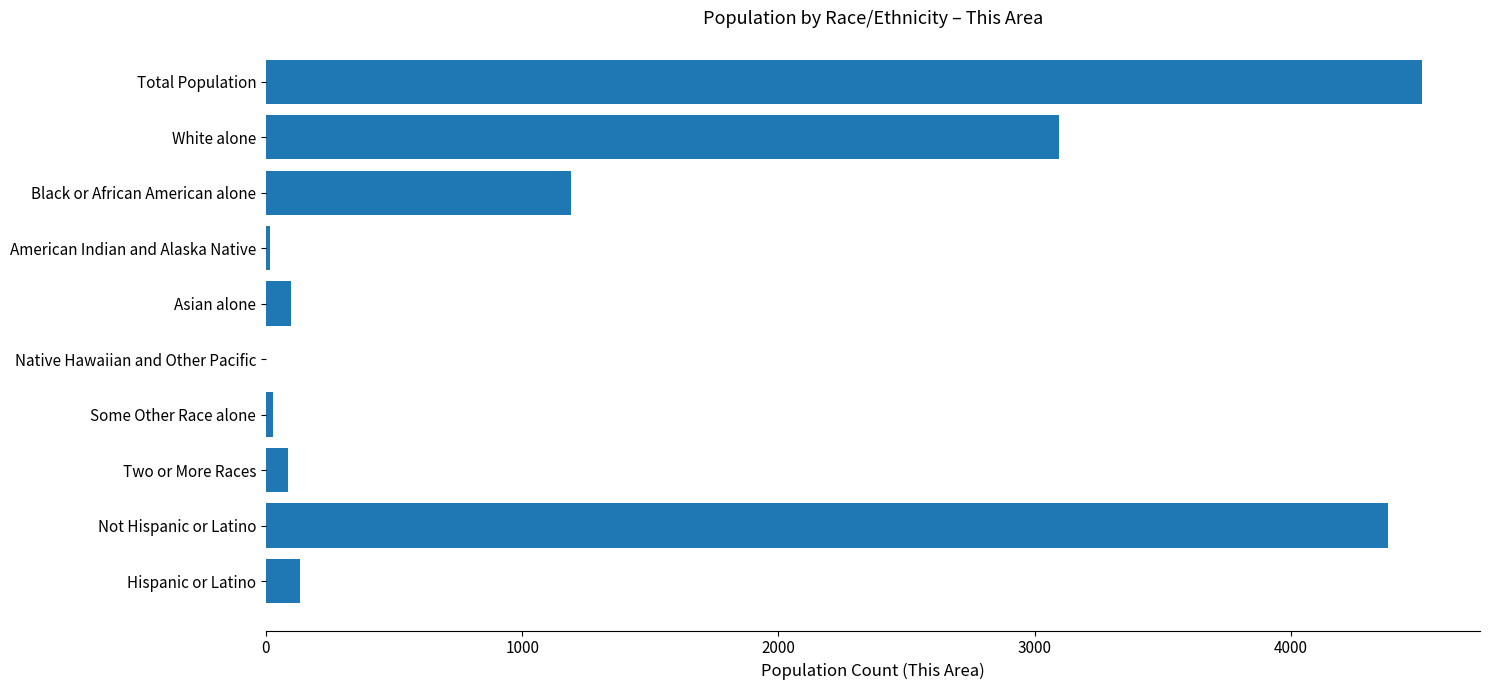

What is the maximum value shown in the chart?

4512